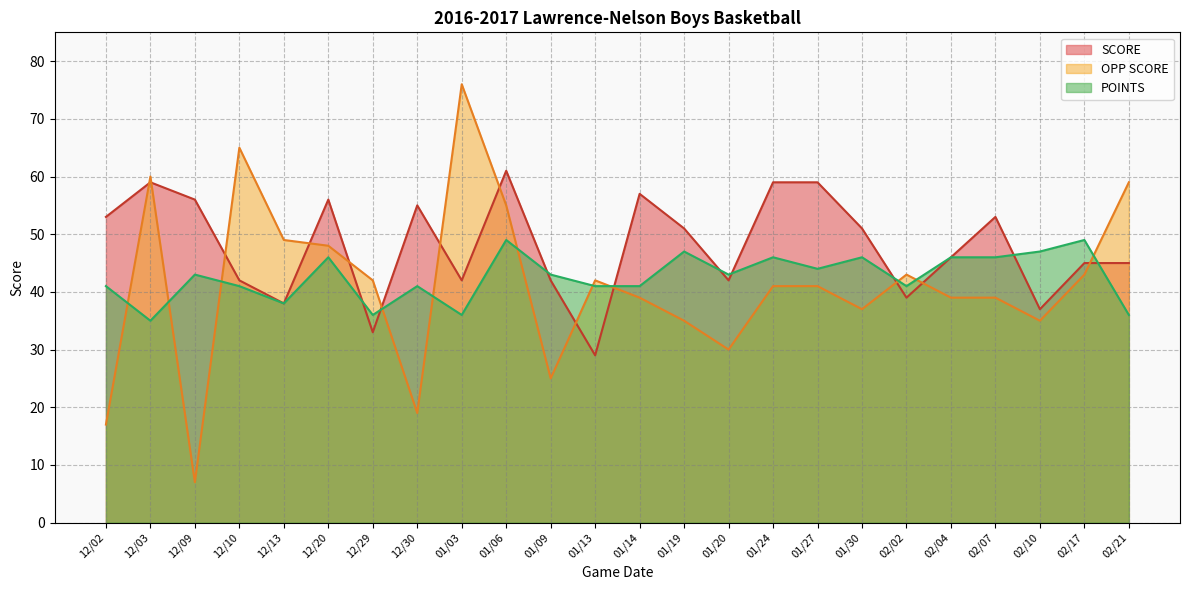

Reading right to left, extract all data points from this chart.

SCORE: 02/21=45	02/17=45	02/10=37	02/07=53	02/04=46	02/02=39	01/30=51	01/27=59	01/24=59	01/20=42	01/19=51	01/14=57	01/13=29	01/09=42	01/06=61	01/03=42	12/30=55	12/29=33	12/20=56	12/13=38	12/10=42	12/09=56	12/03=59	12/02=53
OPP SCORE: 02/21=59	02/17=43	02/10=35	02/07=39	02/04=39	02/02=43	01/30=37	01/27=41	01/24=41	01/20=30	01/19=35	01/14=39	01/13=42	01/09=25	01/06=55	01/03=76	12/30=19	12/29=42	12/20=48	12/13=49	12/10=65	12/09=7	12/03=60	12/02=17
POINTS: 02/21=36	02/17=49	02/10=47	02/07=46	02/04=46	02/02=41	01/30=46	01/27=44	01/24=46	01/20=43	01/19=47	01/14=41	01/13=41	01/09=43	01/06=49	01/03=36	12/30=41	12/29=36	12/20=46	12/13=38	12/10=41	12/09=43	12/03=35	12/02=41